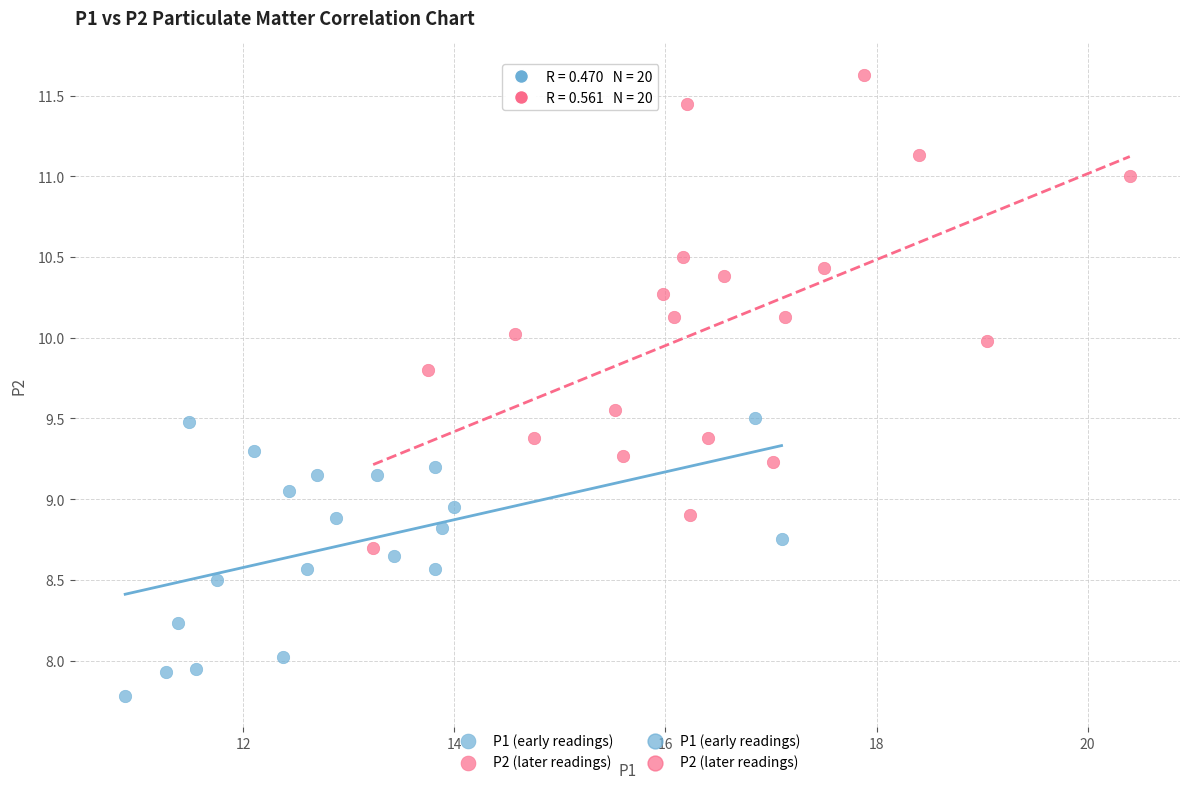

Which series reaches the maximum Y coordinate?

P2 (later readings)